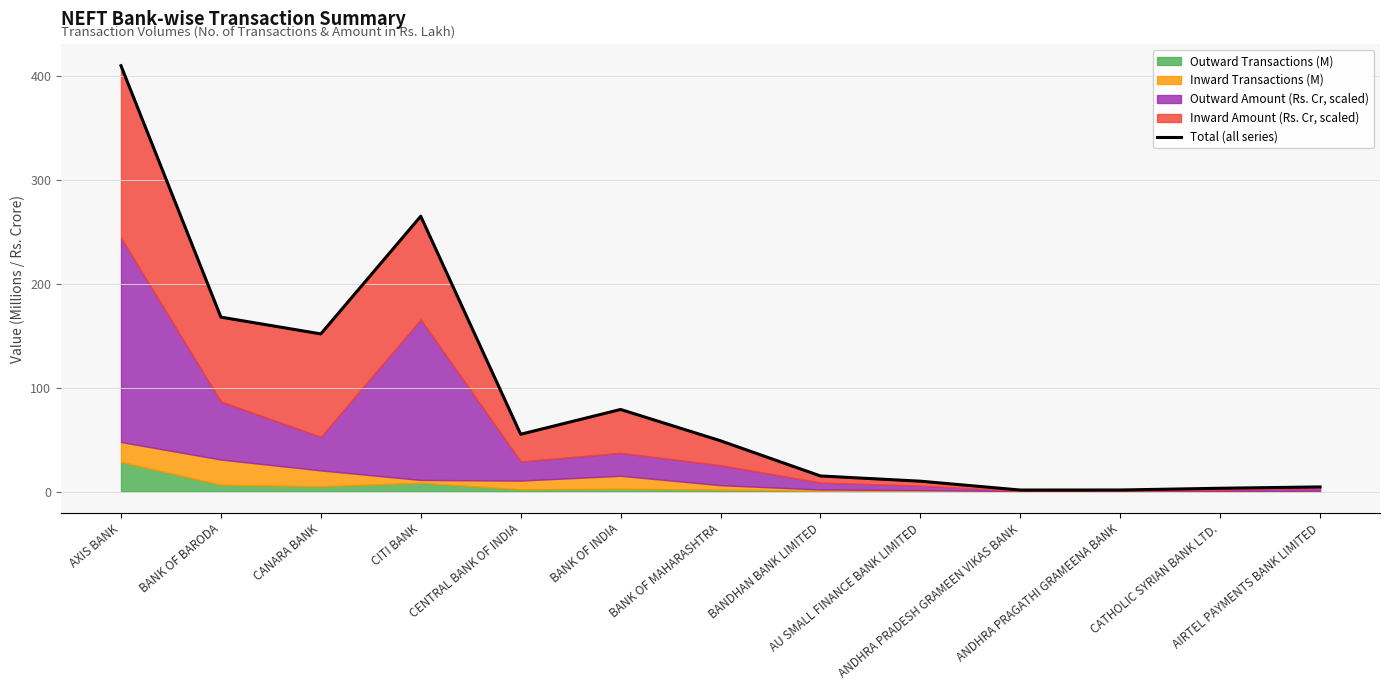

Rank the categories by value from highest to lowest.

AXIS BANK, CITI BANK, BANK OF BARODA, CANARA BANK, BANK OF INDIA, CENTRAL BANK OF INDIA, BANK OF MAHARASHTRA, BANDHAN BANK LIMITED, AU SMALL FINANCE BANK LIMITED, AIRTEL PAYMENTS BANK LIMITED, CATHOLIC SYRIAN BANK LTD., ANDHRA PRAGATHI GRAMEENA BANK, ANDHRA PRADESH GRAMEEN VIKAS BANK